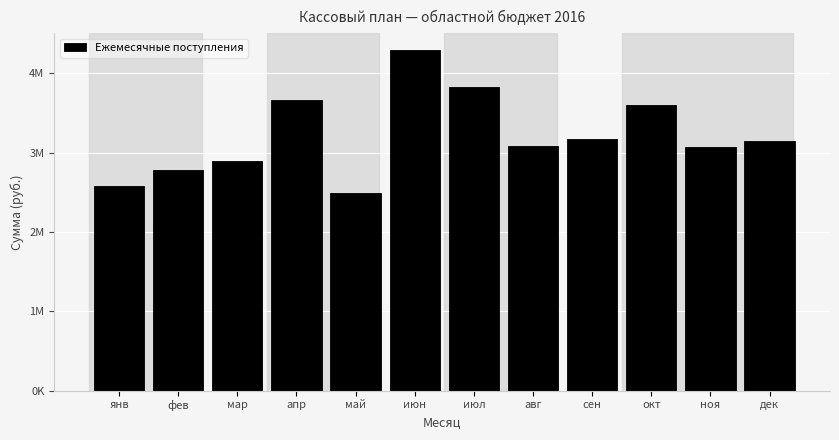

Are the bars horizontal?

No